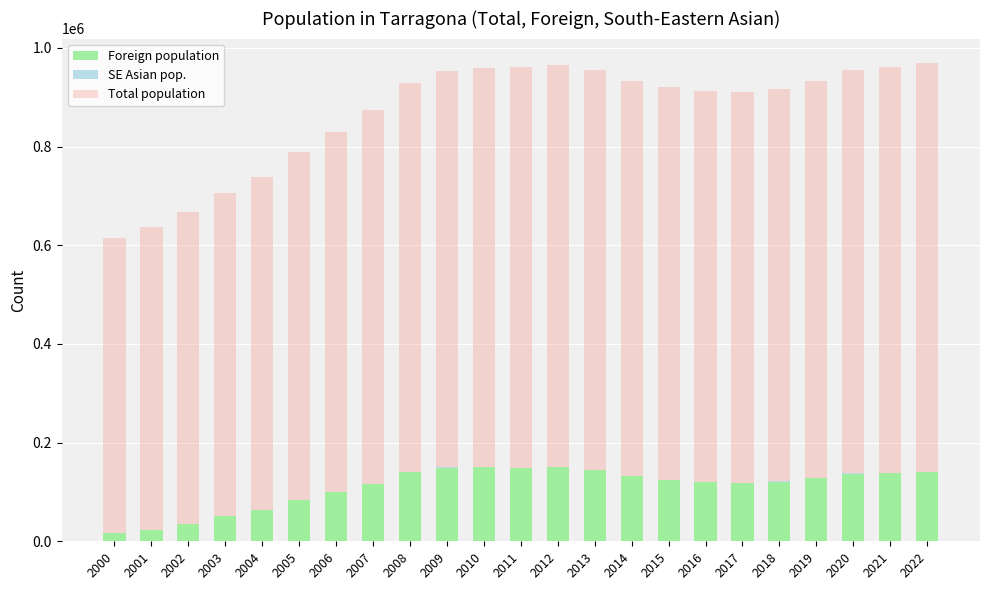

What is the difference between the second highest and minimum values in the Foreign population series?

133756